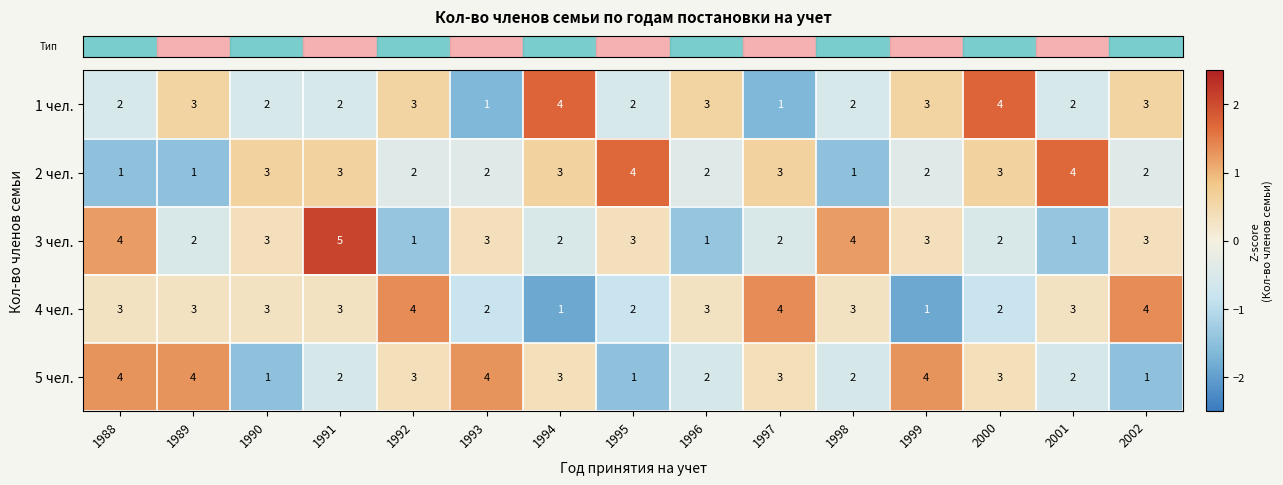

Is the value of 2 чел. at 1992 greater than the value of 4 чел. at 1999?

Yes